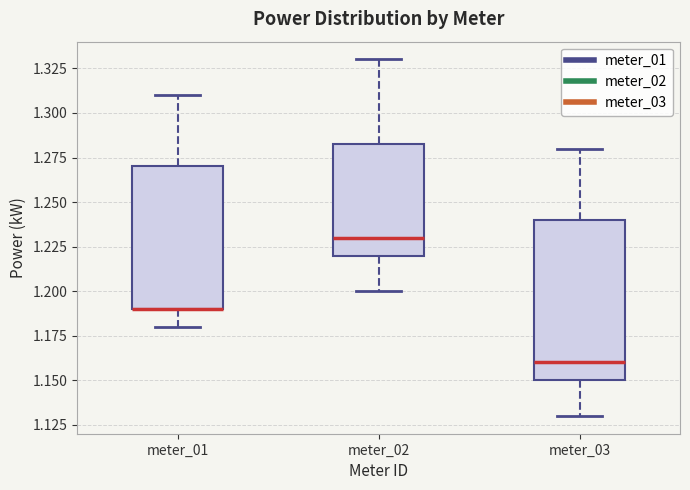

Where does the upper whisker of the box for meter_01 end on the y-axis? The values are not printed on the chart, so give them approximately, as read against the axis.

1.310